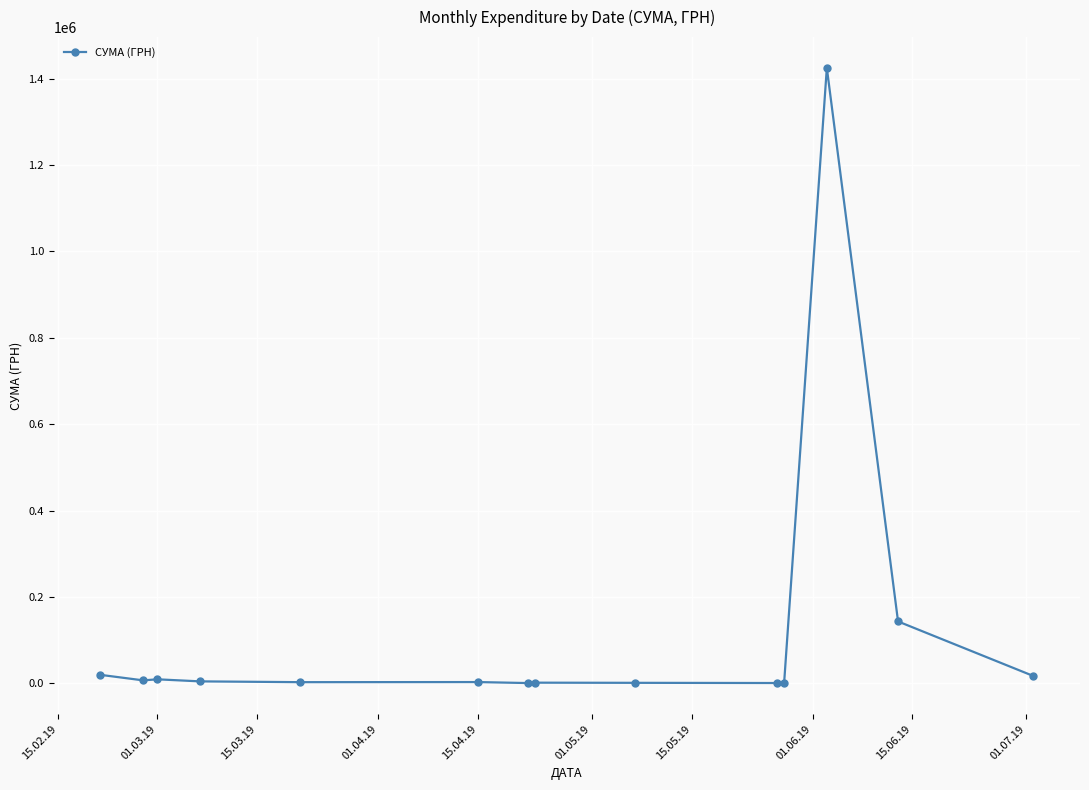

What is the maximum value shown in the chart?

1424874.7